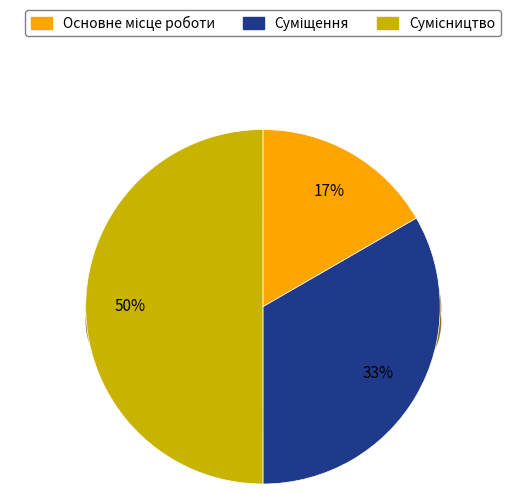

To the nearest percent, what is the difference between the largest and smallest slice percentages?

33%